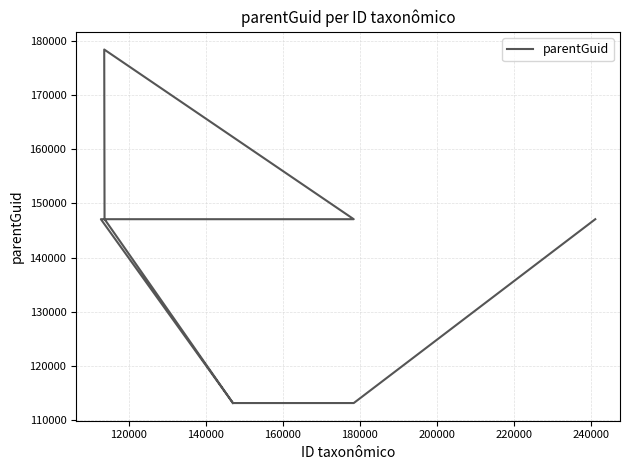

What is the value of the 2nd point from the left?

147085